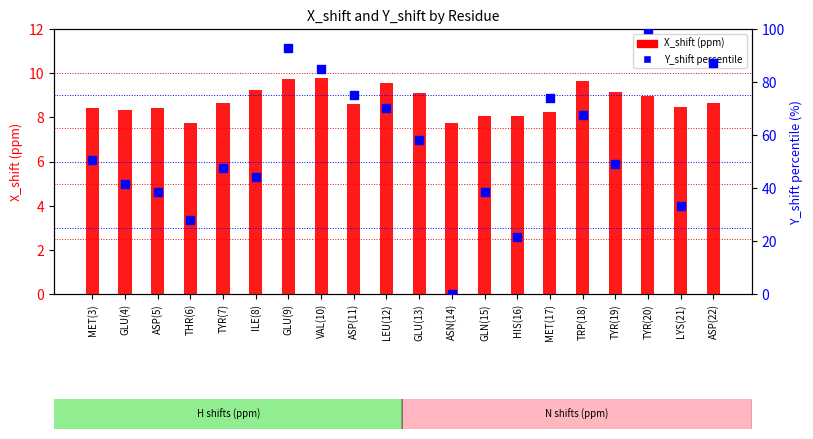

At how many categories does at least one series exceed 54?

9